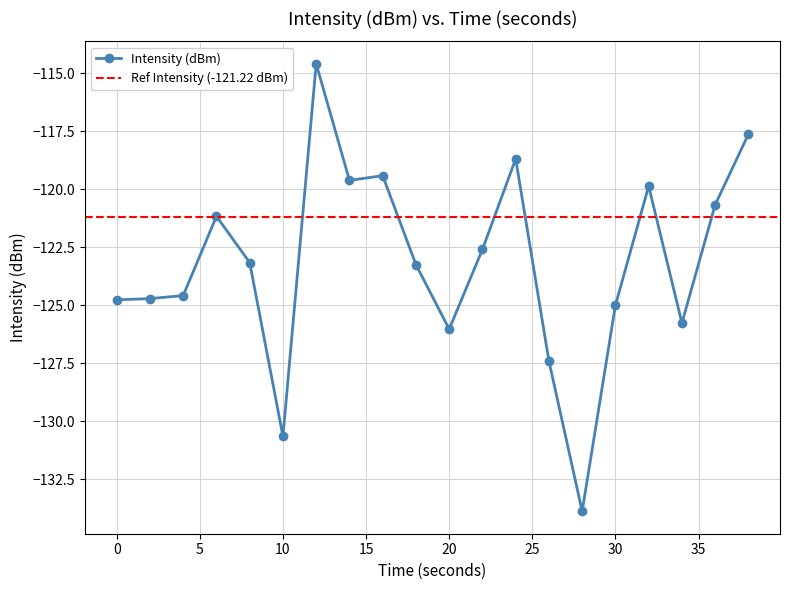

What is the sum of all values?

-2463.5